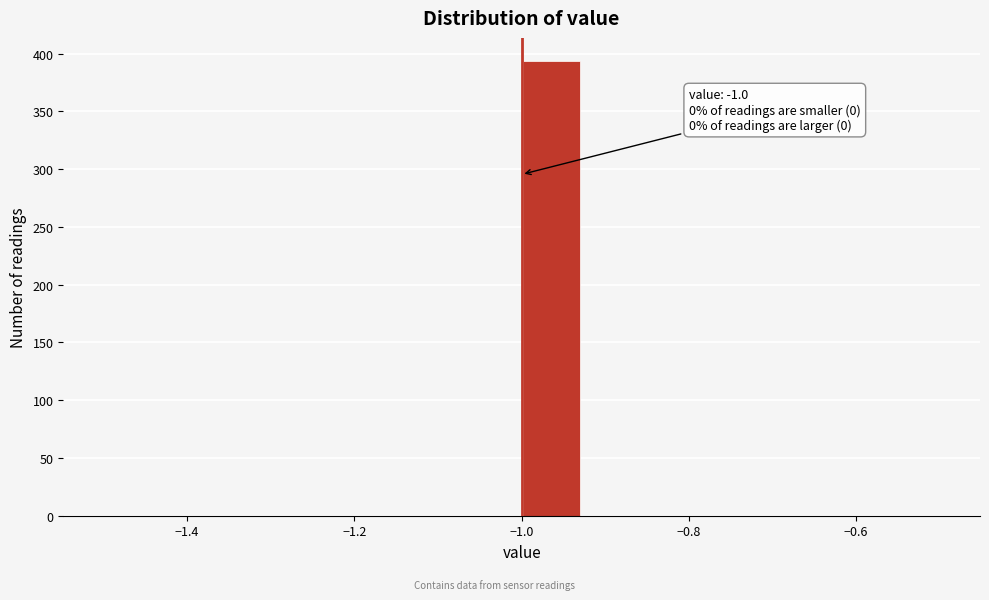

Around what value on the x-axis is the tallest bar? Give the approximate position of its centre, as read against the axis.

-0.96